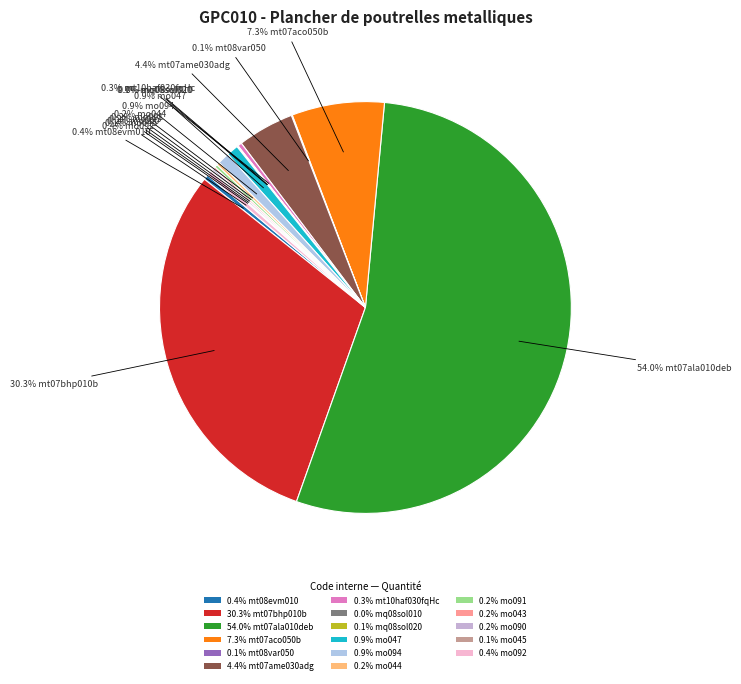

Which slice represents more than half of the pie?

54.0% mt07ala010deb